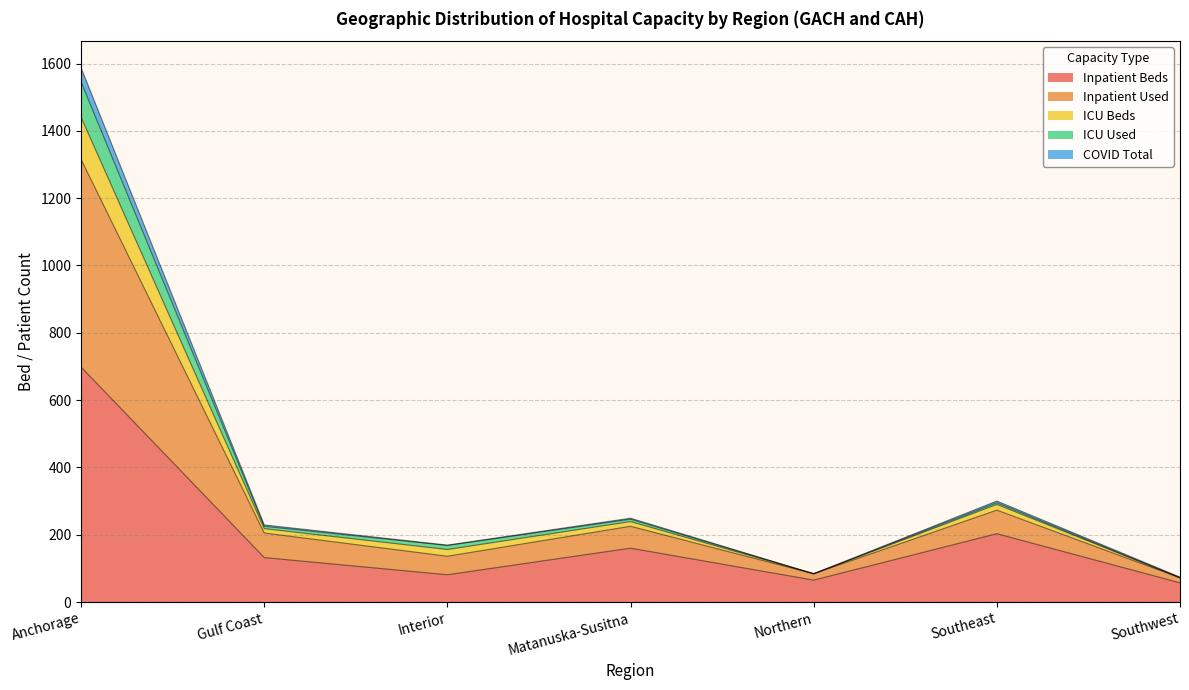

What is the lowest value of the Inpatient Beds series?

57